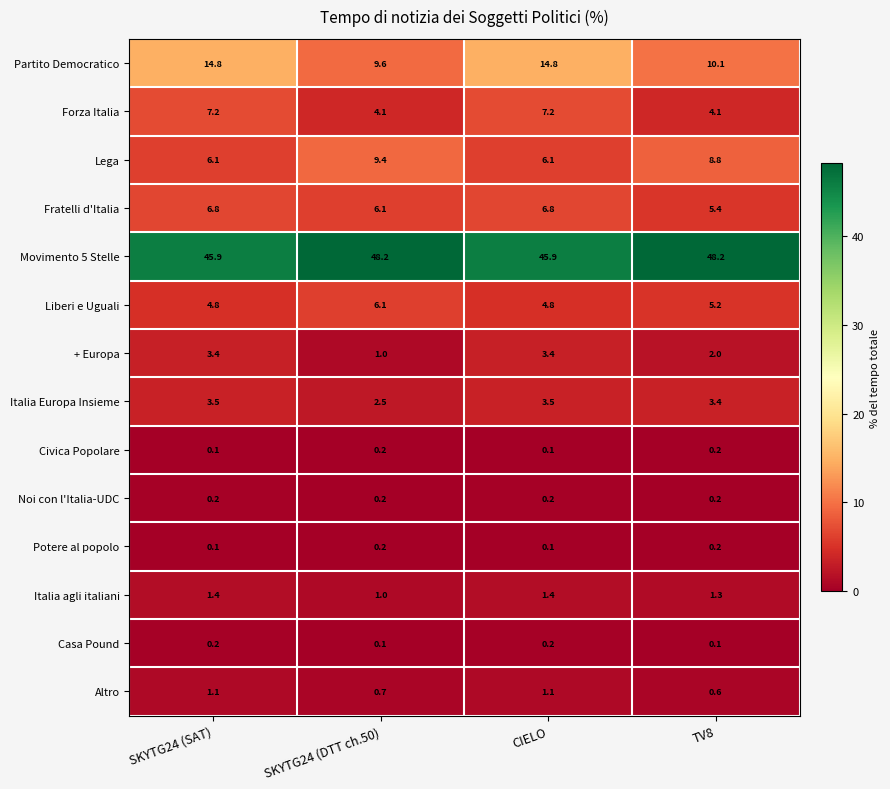

What is the sum of all Italia agli italiani values?

5.1